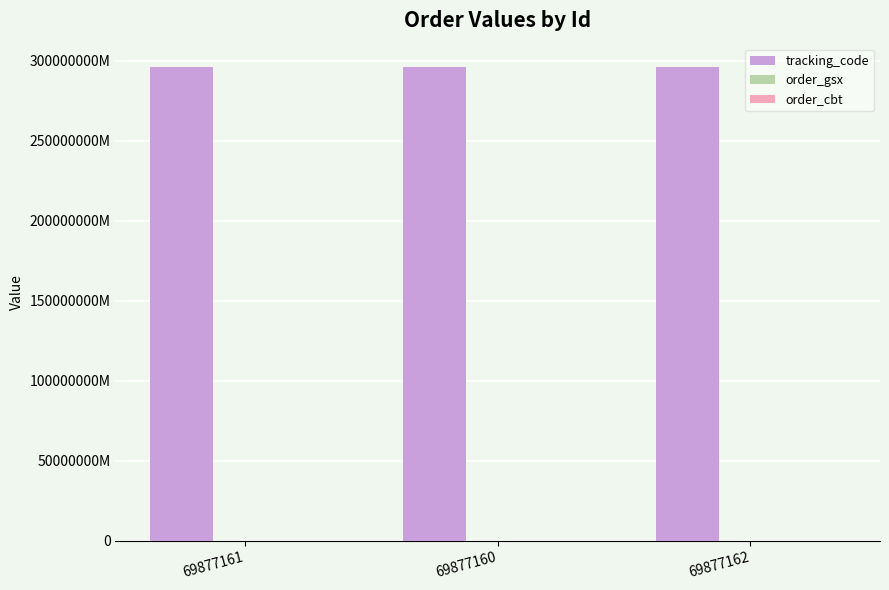

Is it true that order_gsx equals 295061 at 69877160?

False